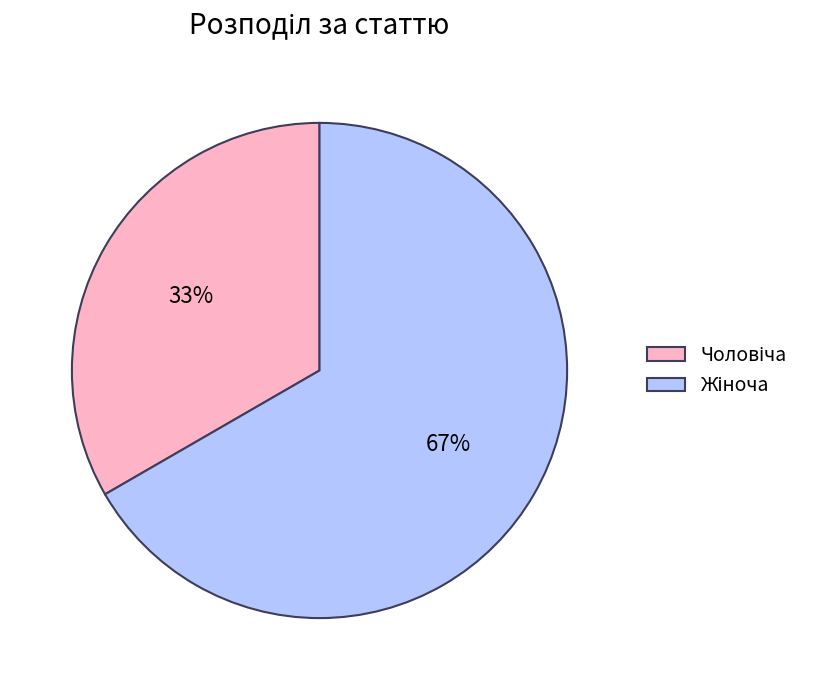

How many segments does this pie chart have?

2